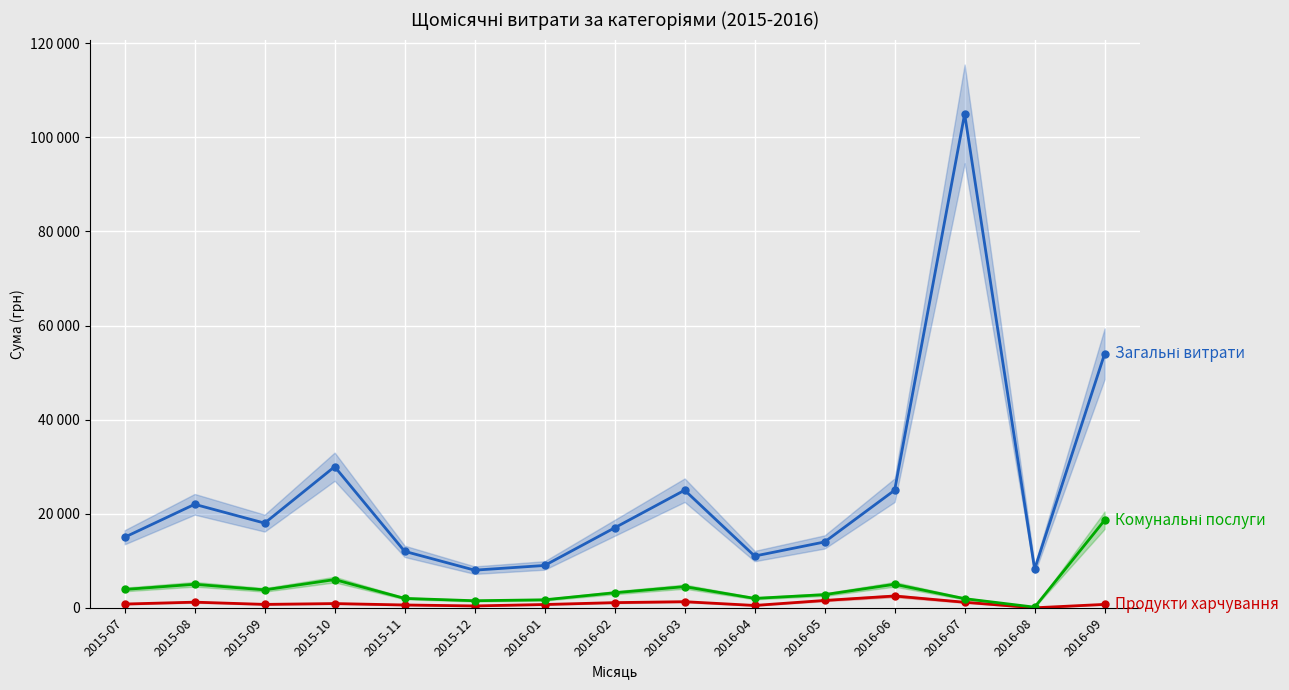

What is the value of the Продукти харчування point at the 8th from the left?

1100